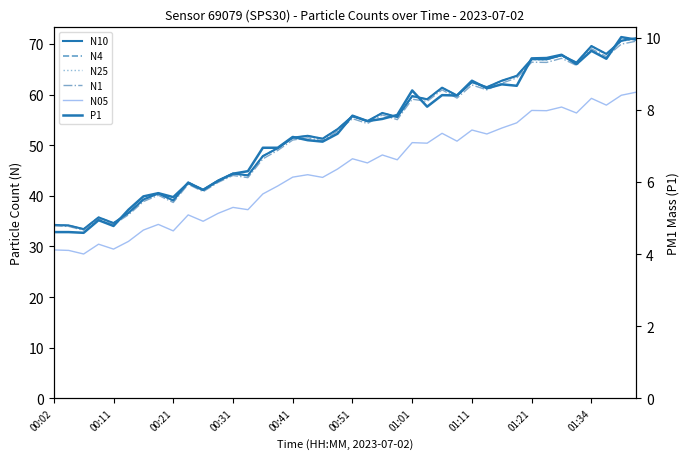

What is the difference between the second highest and minimum values in the N4 series?

37.2